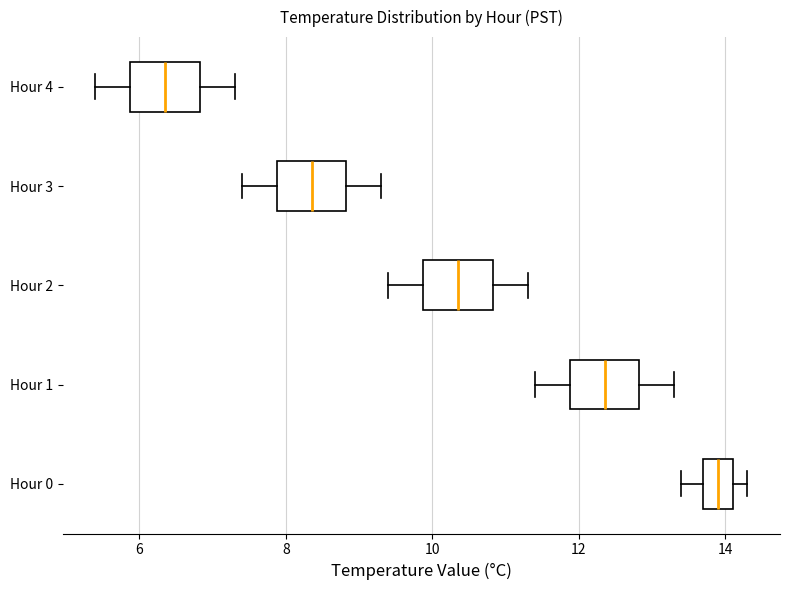

Which box has the furthest to the right median line?

Hour 0